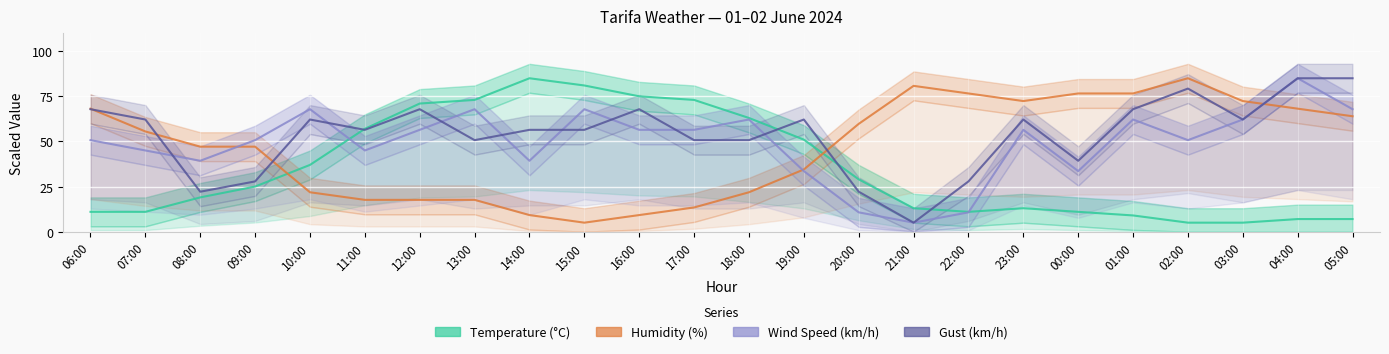

Where is Gust (km/h) nearest to the value 45?

13:00